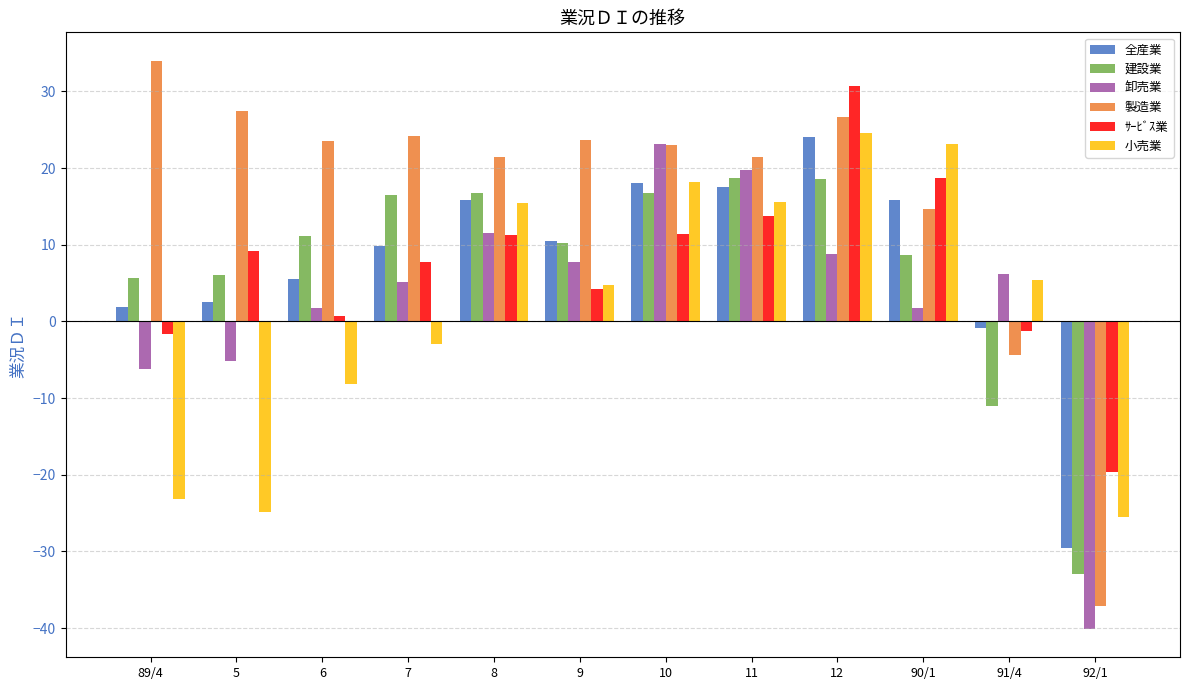

Which series changed the most between 12 and 92/1?

製造業